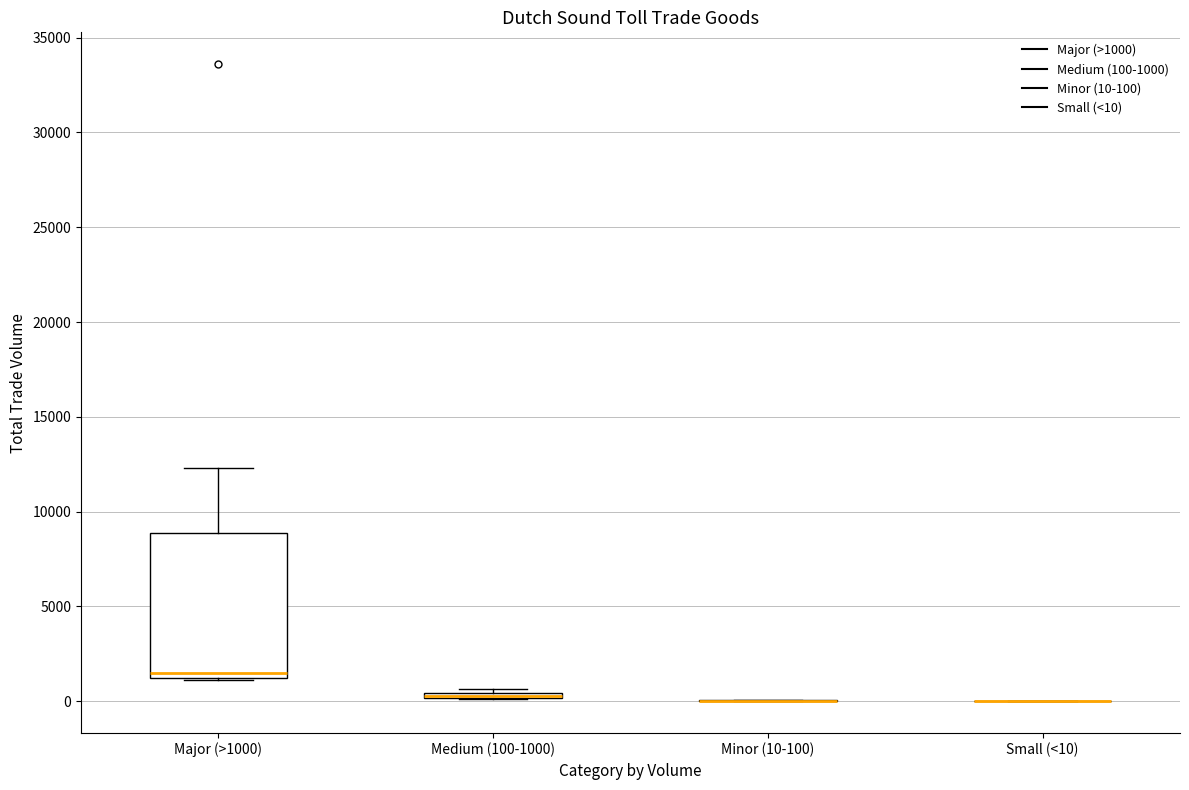

Which box is the tallest, from its lower edge to its upper edge?

Major (>1000)